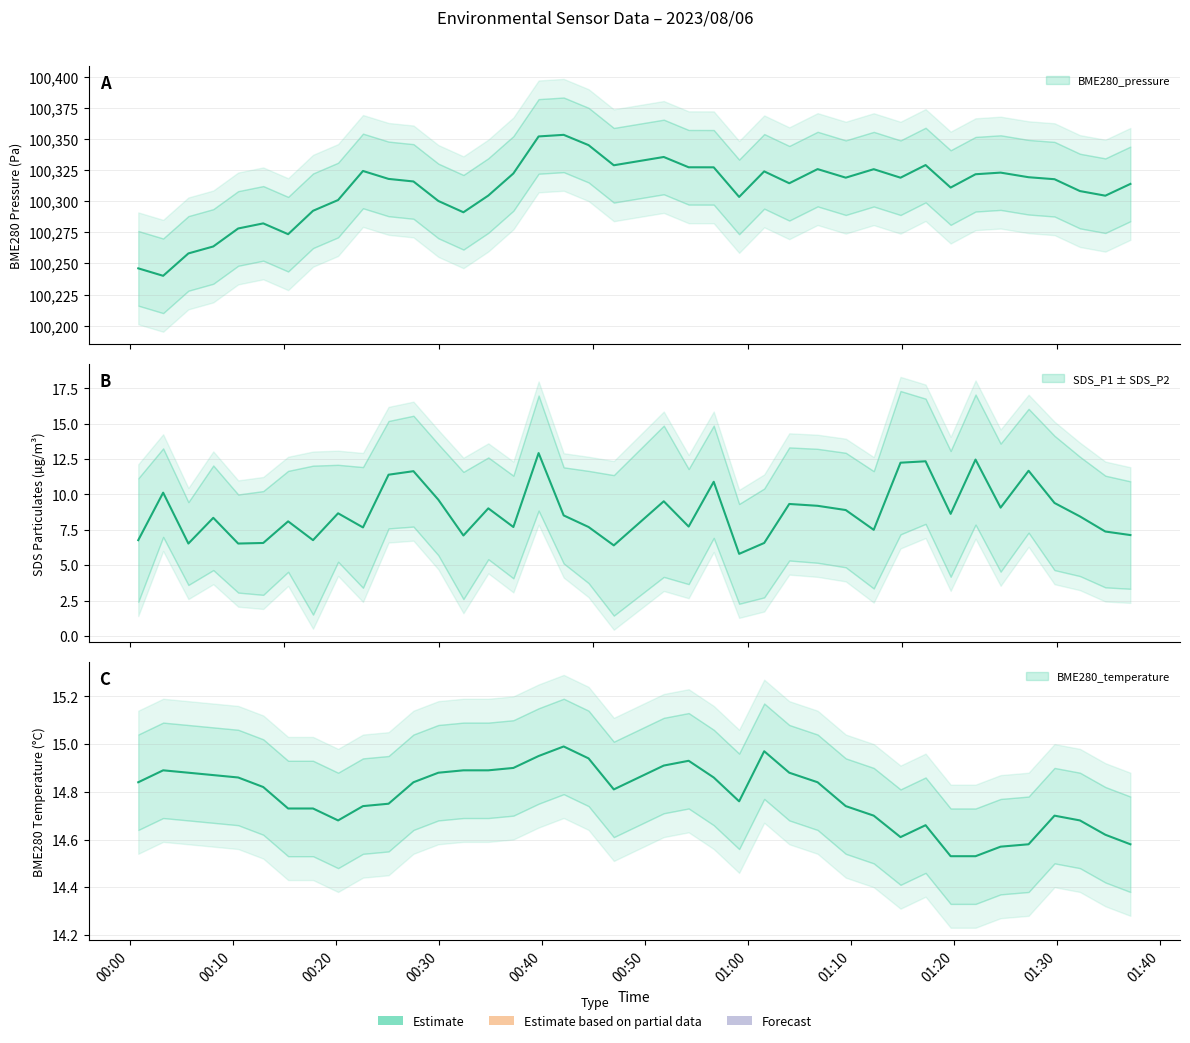

Reading right to left, transcribe all the data shown in this chart.

BME280_pressure: 100314.0	100304.5	100308.2	100317.8	100319.4	100323.1	100321.8	100311.1	100329.2	100319.0	100325.8	100319.0	100325.9	100314.5	100324.1	100303.5	100327.3	100327.4	100335.7	100329.0	100345.2	100353.5	100352.2	100322.4	100304.6	100291.2	100300.3	100316.0	100318.0	100324.4	100301.0	100292.4	100273.6	100282.2	100278.2	100263.7	100258.1	100240.1	100246.1
BME280_temperature: 14.6	14.6	14.7	14.7	14.6	14.6	14.5	14.5	14.7	14.6	14.7	14.7	14.8	14.9	15.0	14.8	14.9	14.9	14.9	14.8	14.9	15.0	14.9	14.9	14.9	14.9	14.9	14.8	14.8	14.7	14.7	14.7	14.7	14.8	14.9	14.9	14.9	14.9	14.8
SDS_P1: 7.1	7.4	8.4	9.4	11.7	9.1	12.5	8.6	12.3	12.2	7.5	8.9	9.2	9.3	6.6	5.8	10.9	7.7	9.5	6.4	7.7	8.5	12.9	7.7	9.0	7.1	9.6	11.7	11.4	7.7	8.7	6.8	8.1	6.6	6.5	8.3	6.5	10.1	6.8